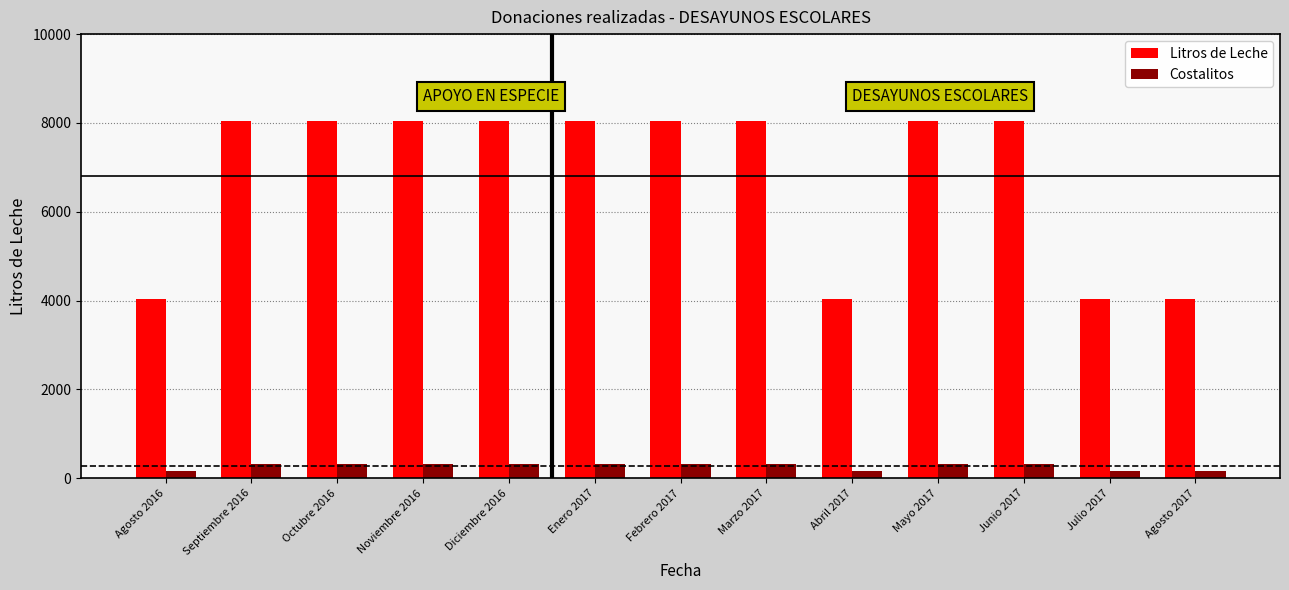

Rank the series at Diciembre 2016 from lowest to highest value.

Costalitos, Litros de Leche